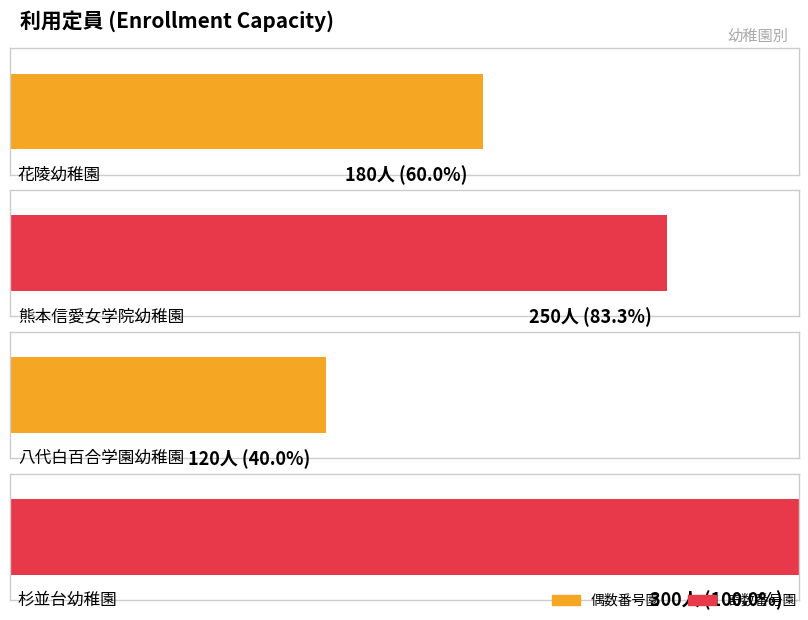

What is the minimum value shown in the chart?

120